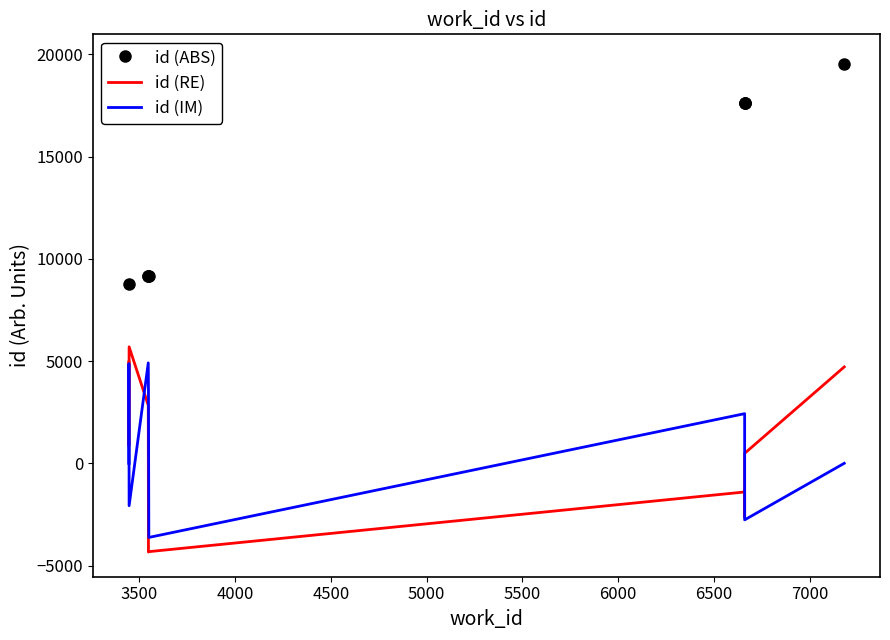

How many lines are shown in the chart?

3